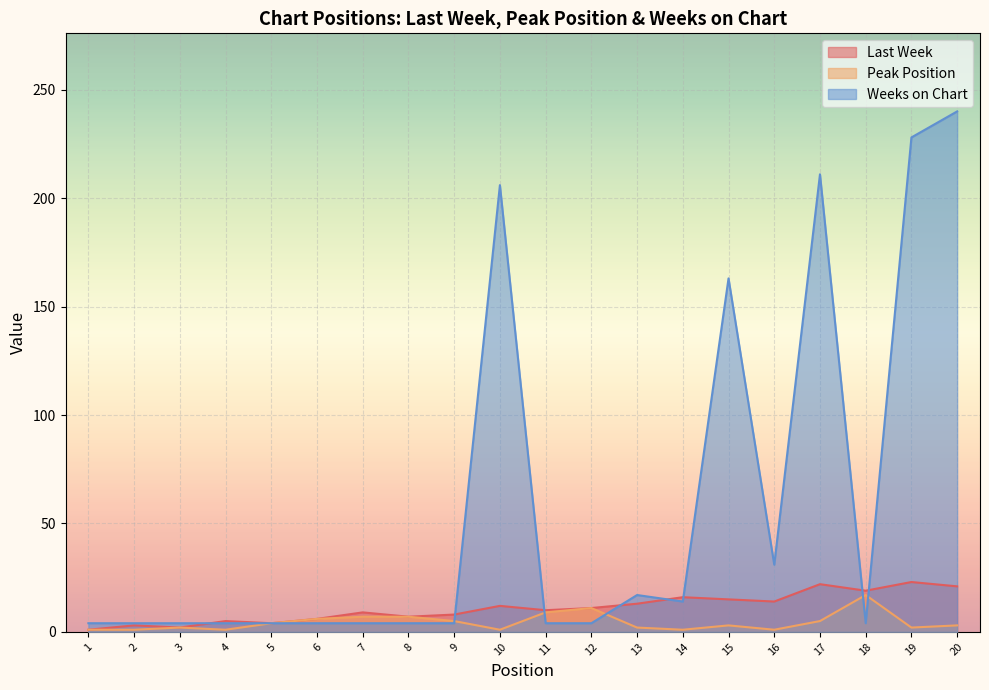

What is the sum of all Last Week values?

221